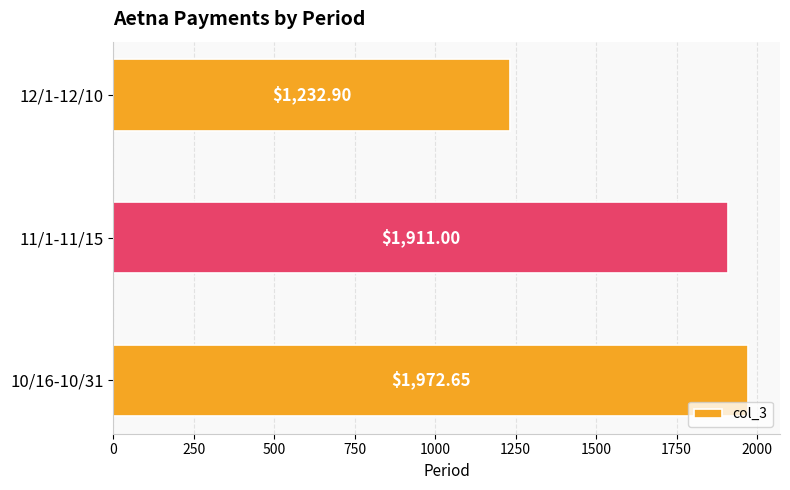

Rank the categories by value from highest to lowest.

10/16-10/31, 11/1-11/15, 12/1-12/10